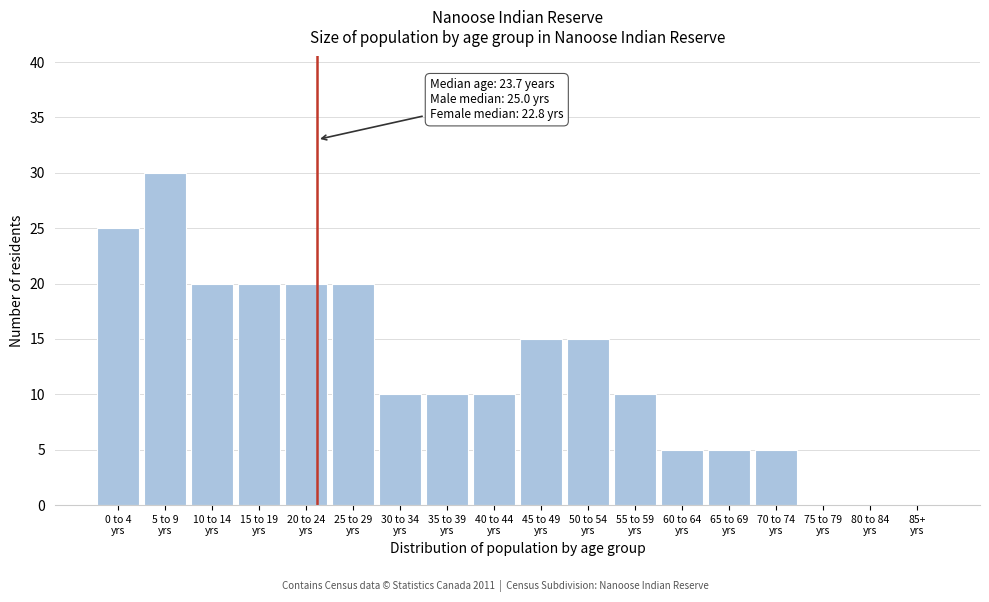

What is the maximum value shown in the chart?

30